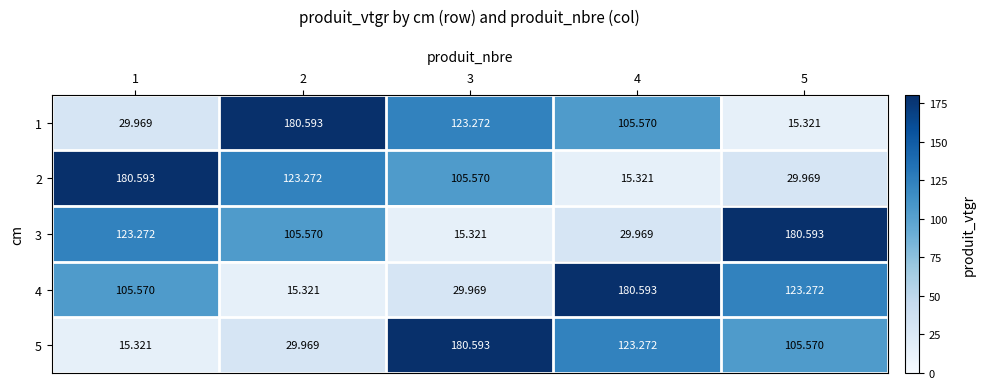

Between 3 and 2, which is larger?

2